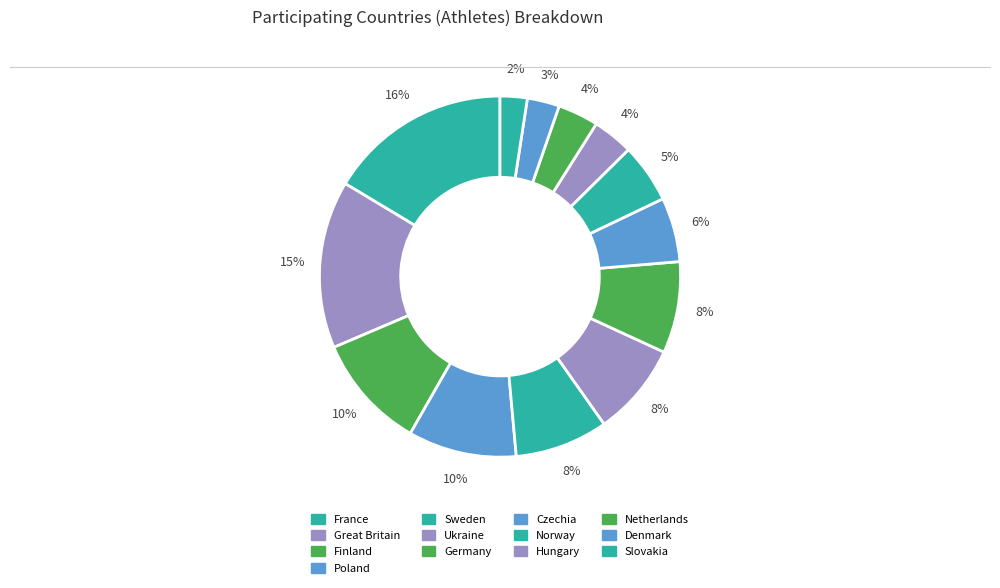

Does Great Britain represent more than half of the total?

No